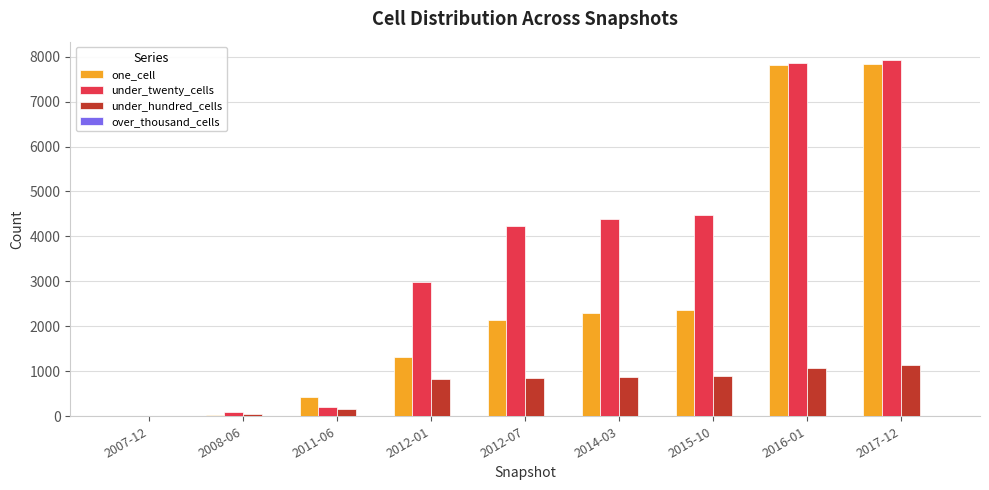

At which label is one_cell closest to 3922?

2015-10